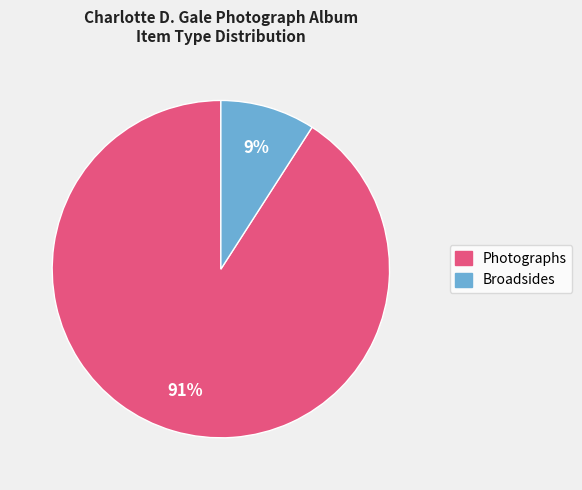

Is there a majority slice in this chart?

Yes